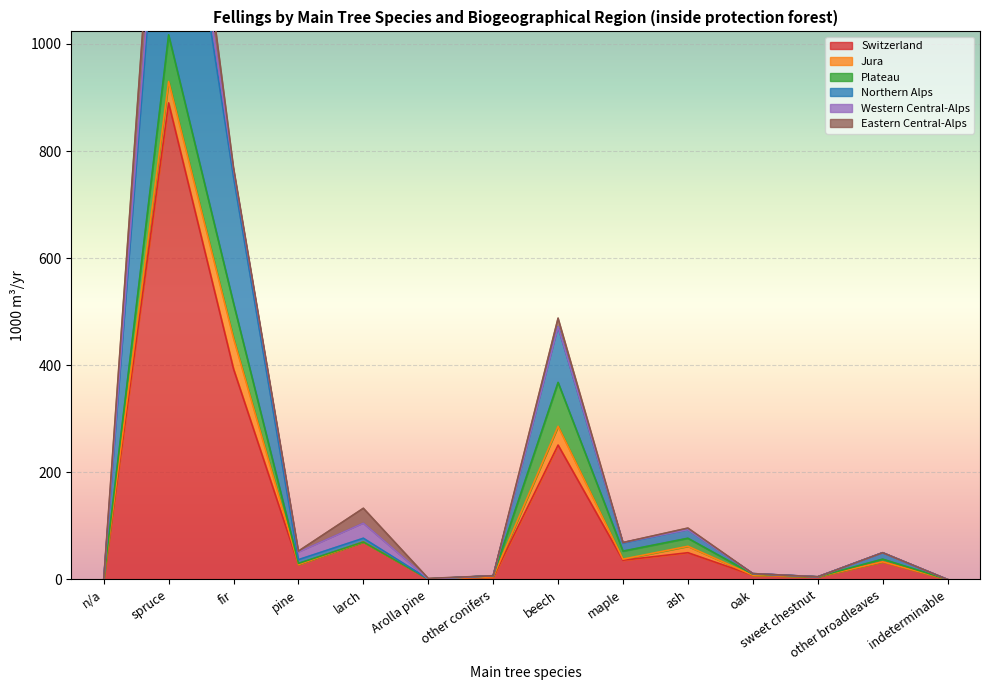

True or false: Plateau and Switzerland intersect in this chart.

False